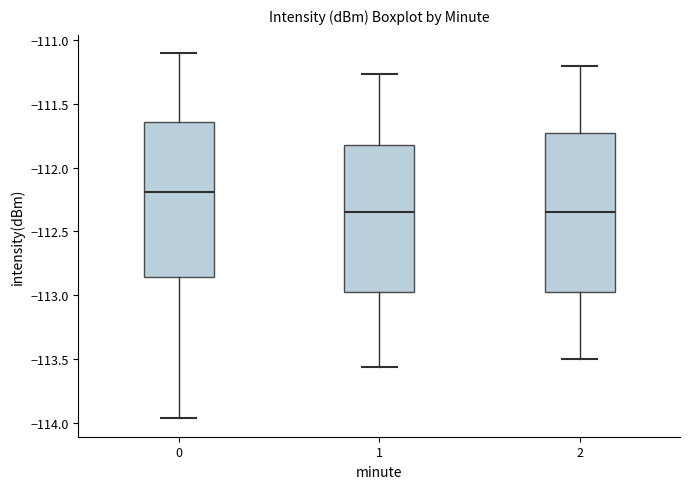

Reading left to right, transcribe this box plot: for each box, give where its median line is, the range the box spans, and where its two whiskers end, as read against the y-axis. The values are not printed on the chart, so give them approximately, as read against the axis.

0: median -112.20, box -112.85 to -111.65, whiskers -113.95 to -111.10
1: median -112.35, box -112.95 to -111.80, whiskers -113.55 to -111.25
2: median -112.35, box -112.95 to -111.70, whiskers -113.50 to -111.20